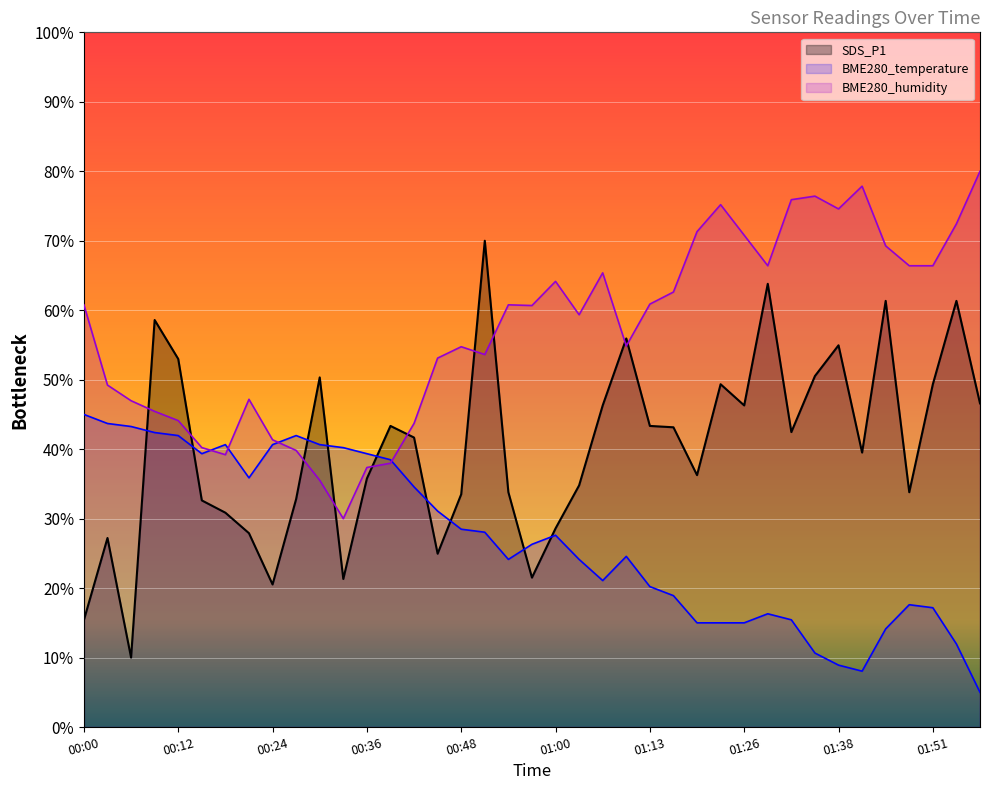

What is the smallest value displayed?

5.0